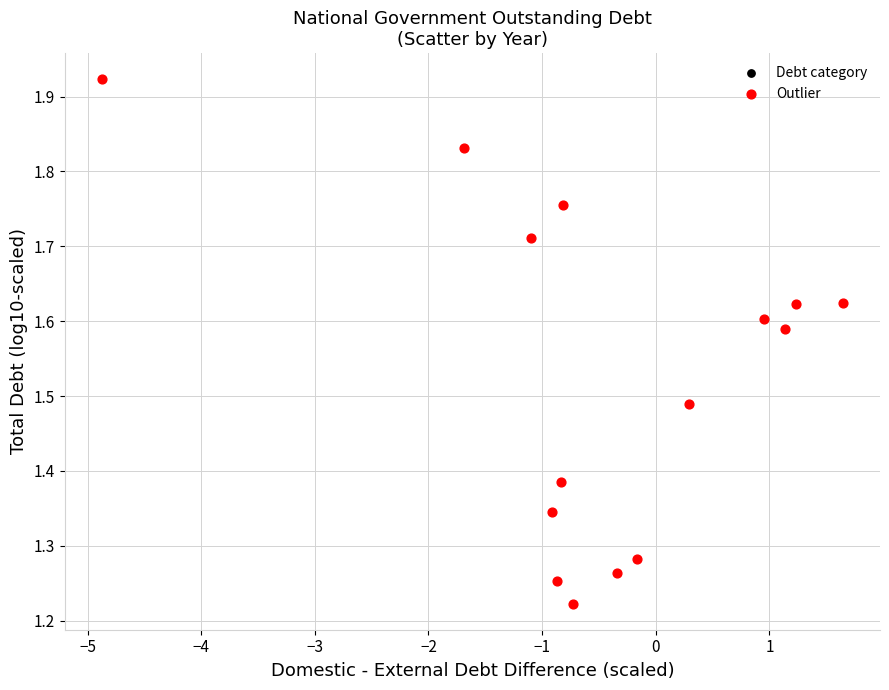

What is the range of X values (max minus min)?

6.5